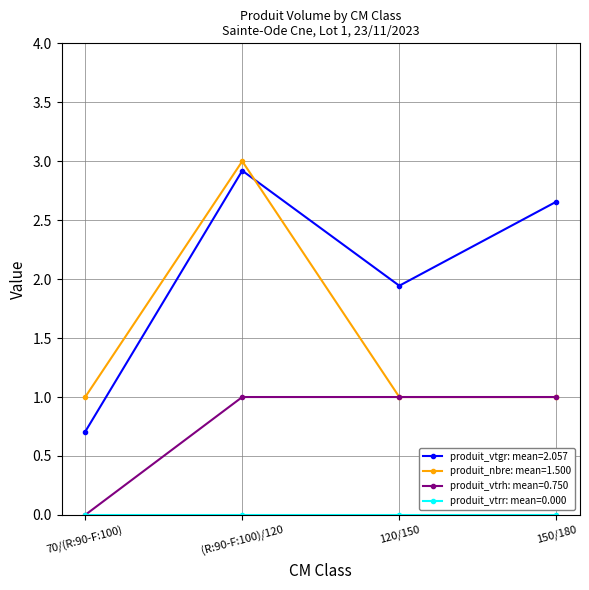

What is the label of the 2nd point from the right?

120/150